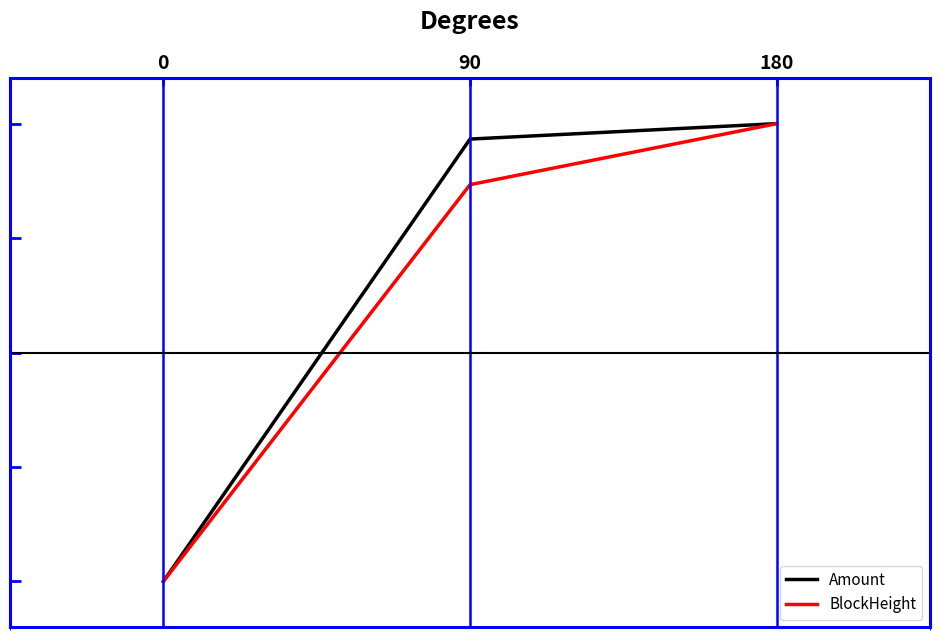

Is this an area chart (filled region under the line)?

No